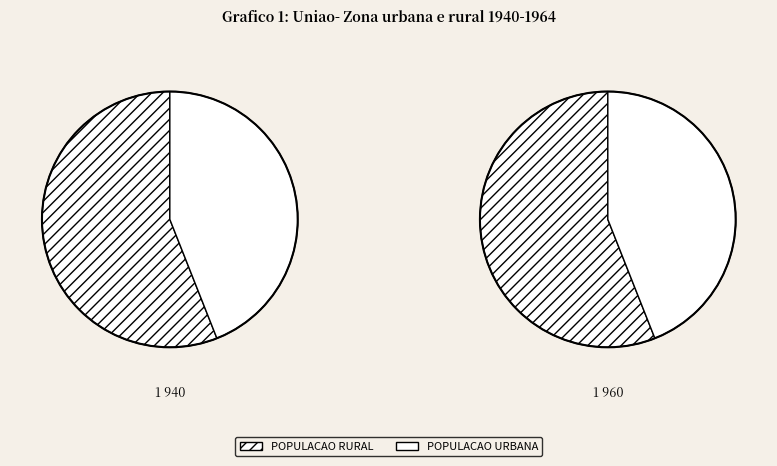

What portion of the pie excludes 702112?

56.0%